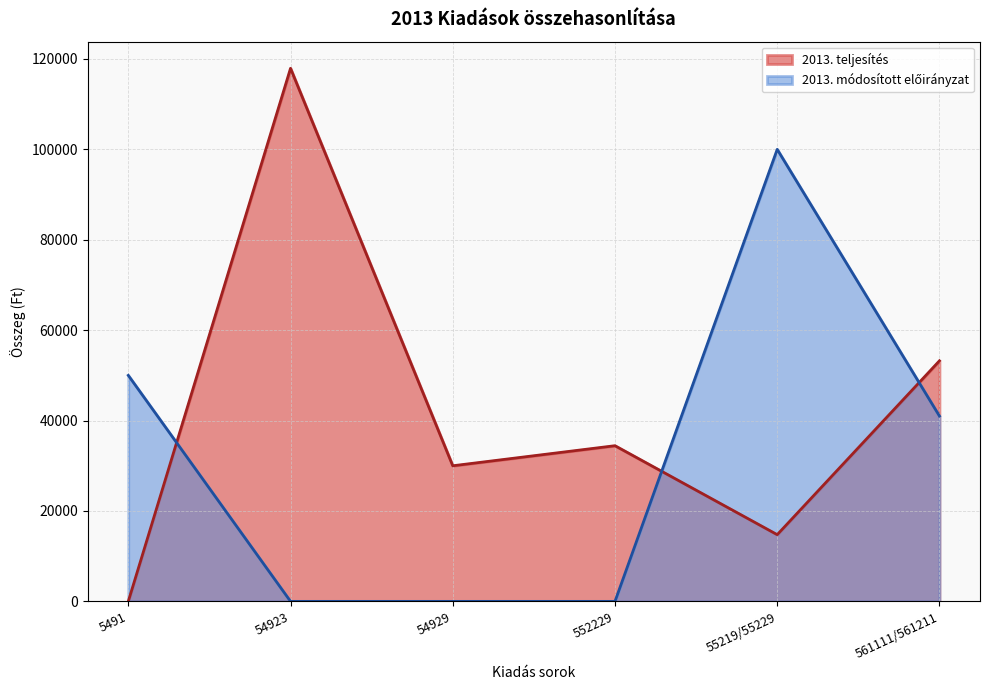

What is the difference between the second highest and minimum values in the 2013. teljesítés series?

53223